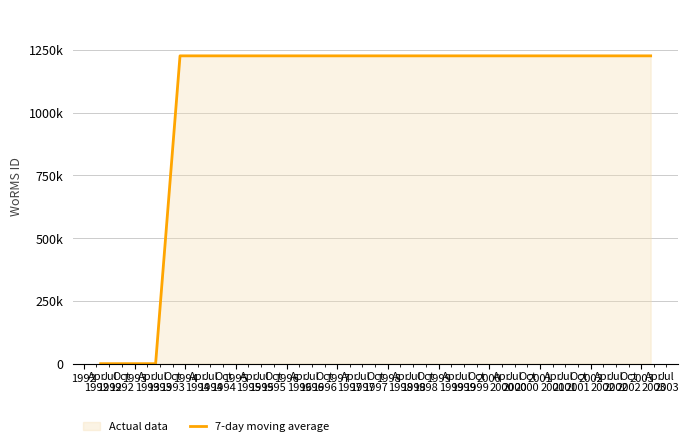

Is it true that the value at 1996 is 1226610?

True